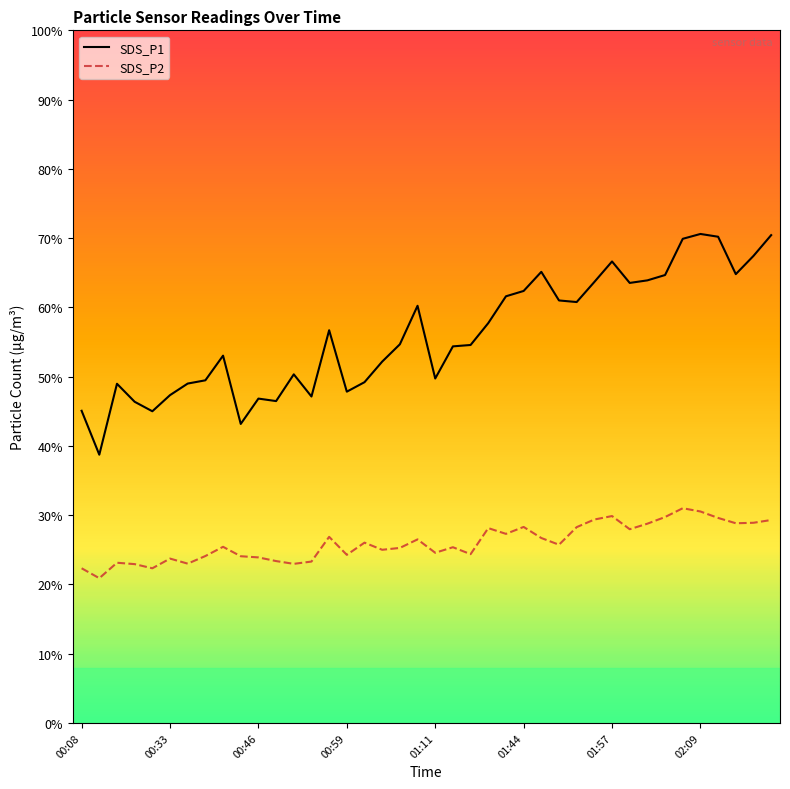

Rank the series by their average value, from lowest to highest.

SDS_P2, SDS_P1